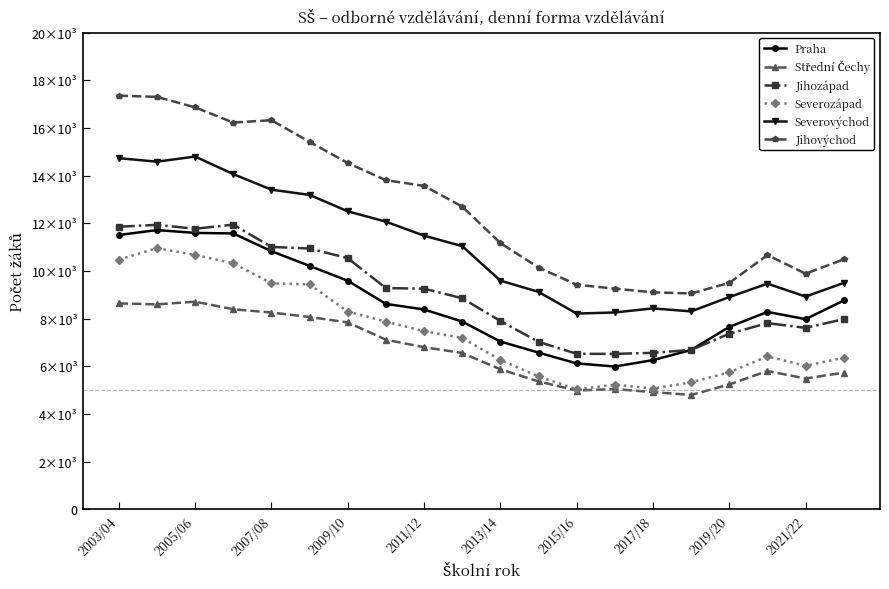

True or false: Praha has more than 2 points higher than both neighbors.

False